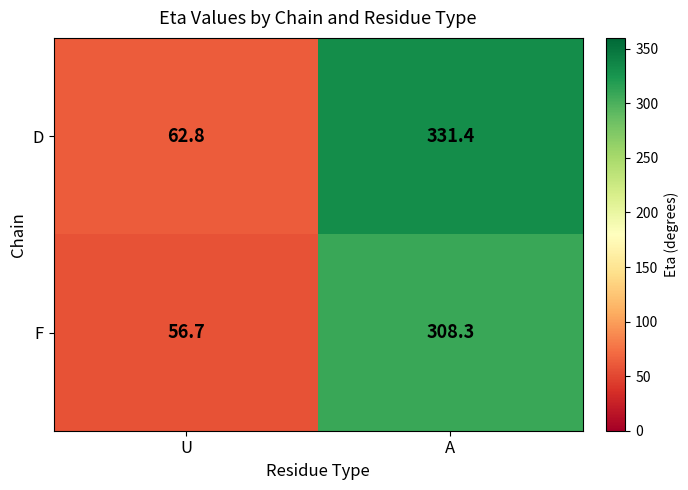

What is the smallest value displayed?

56.7